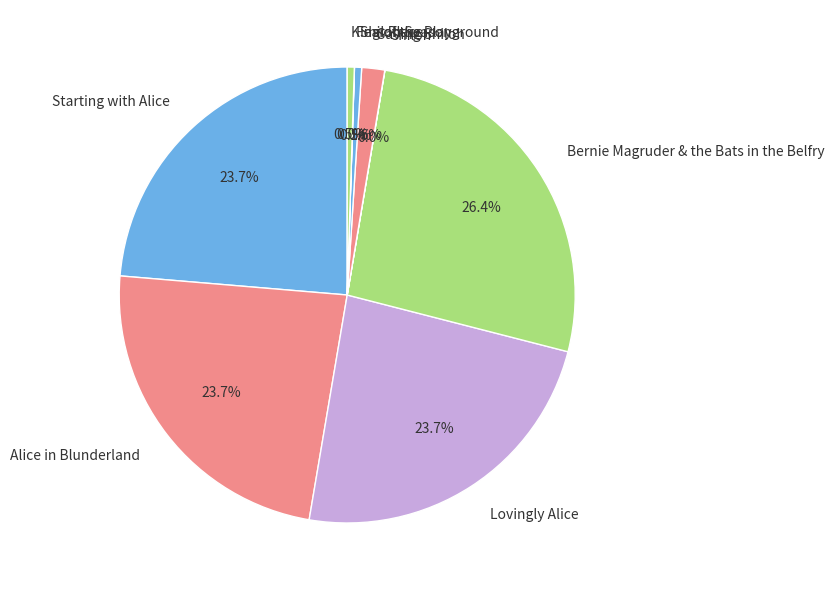

Approximately how many times larger is the value at Bernie Magruder & the Bats in the Belfry compared to Lovingly Alice?

1.1